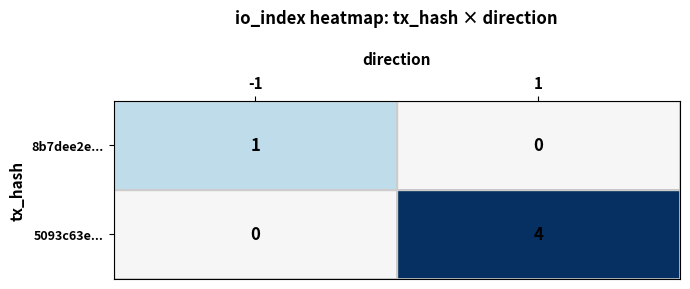

Which series has the largest range (max minus min)?

5093c63e...